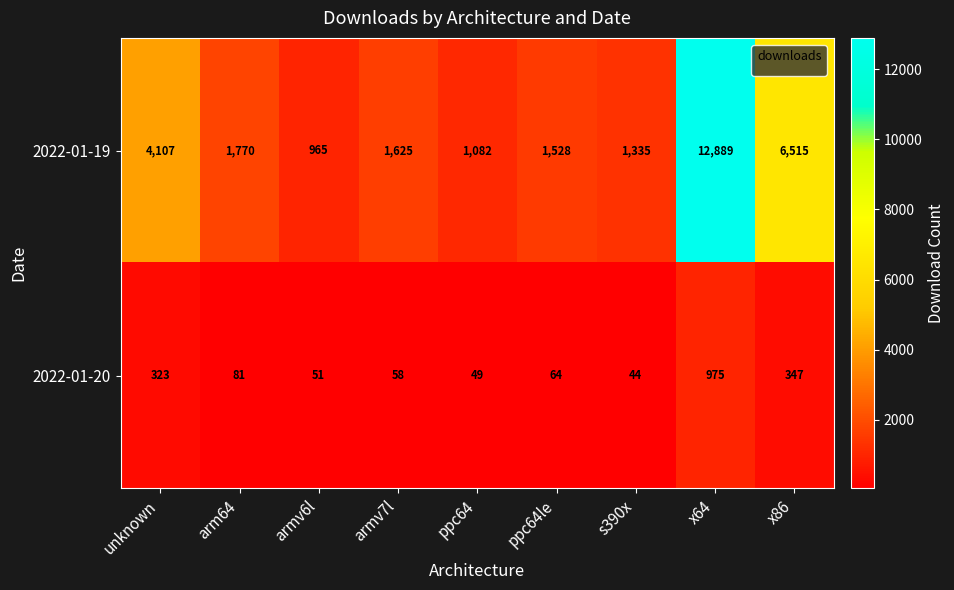

Reading right to left, extract all data points from this chart.

2022-01-19: 6515	12889	1335	1528	1082	1625	965	1770	4107
2022-01-20: 347	975	44	64	49	58	51	81	323